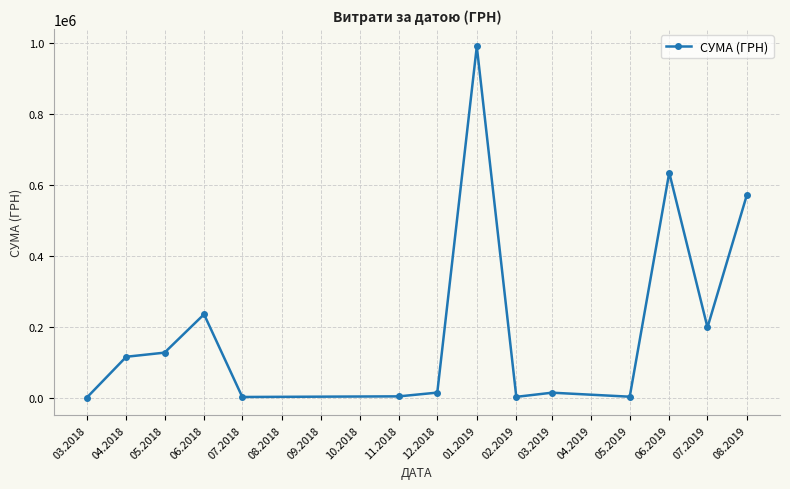

The value at 08.2019 is 573087.4. True or false?

True